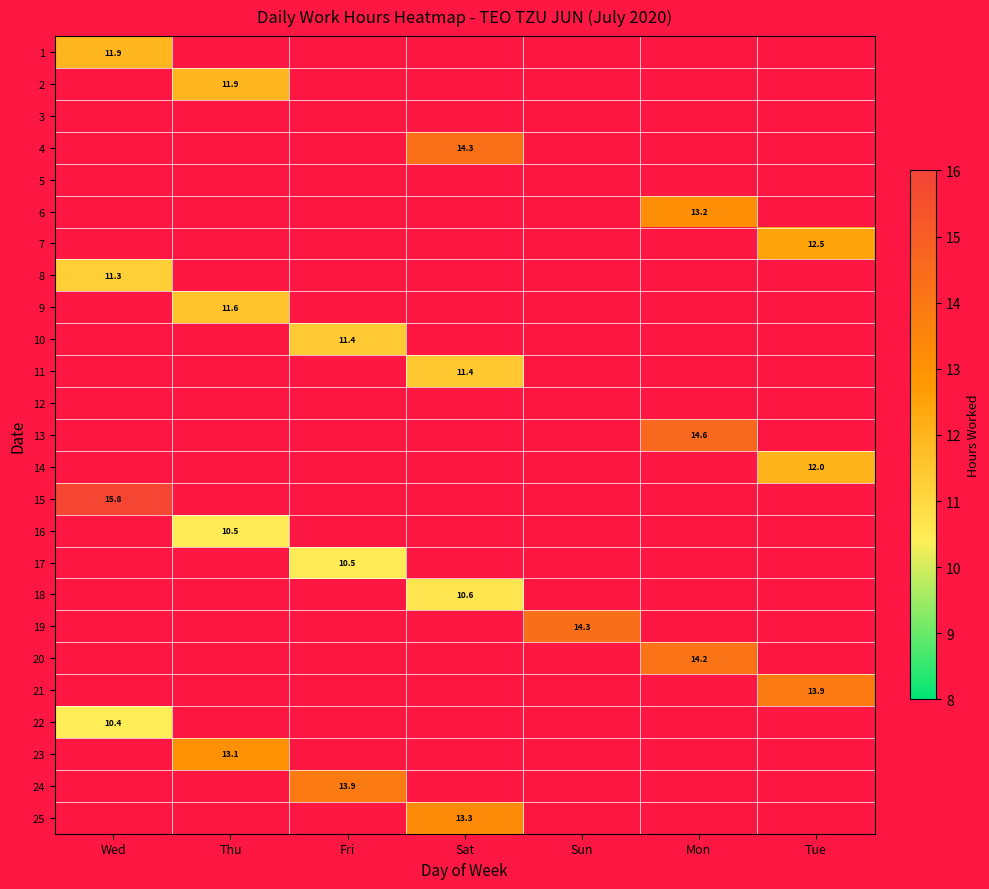

True or false: 3 has a value of 0.0 at Sat.

True